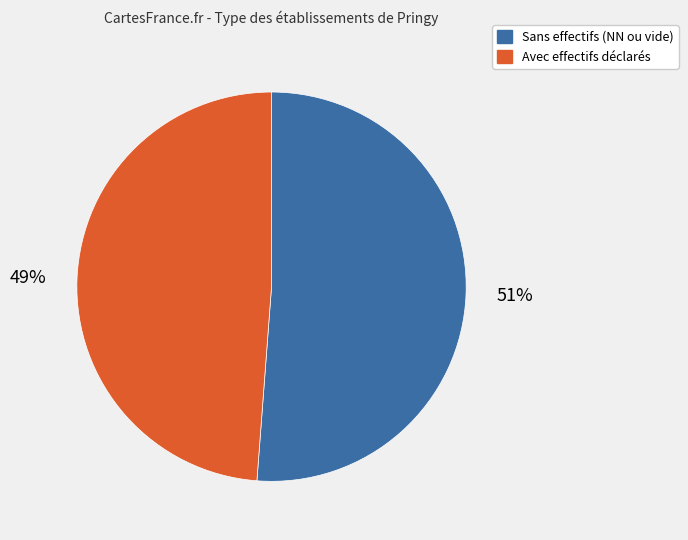

To the nearest percent, what is the difference between the largest and smallest slice percentages?

2%